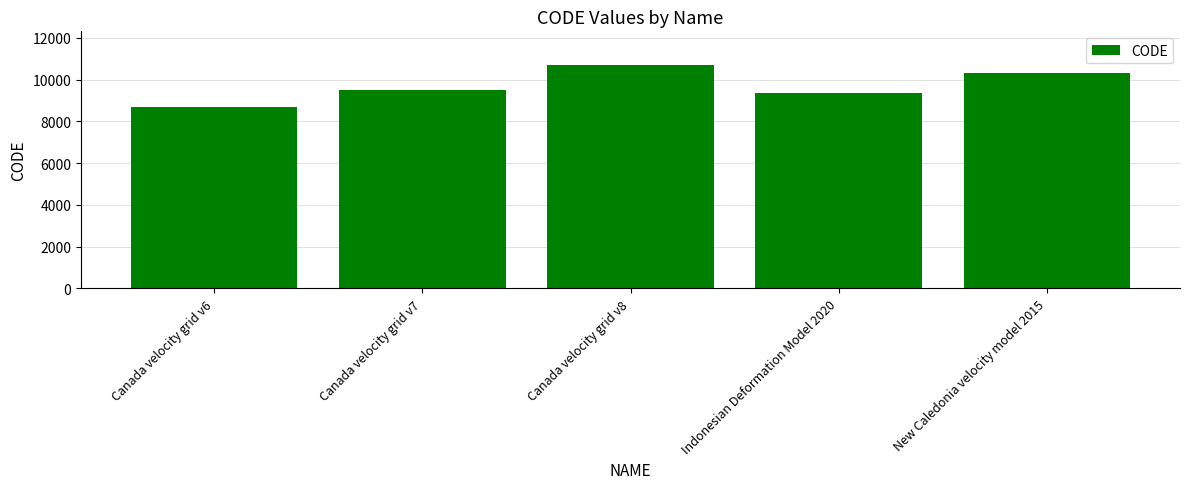

Are the bars horizontal?

No